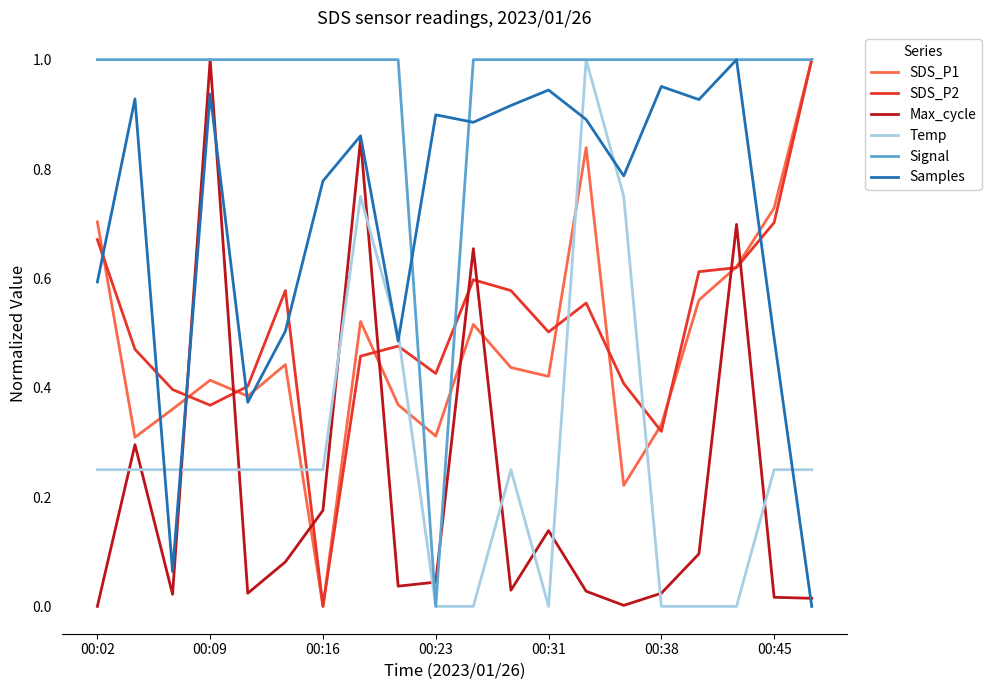

Which series ends up on top after the final intersection of Max_cycle and SDS_P2?

SDS_P2